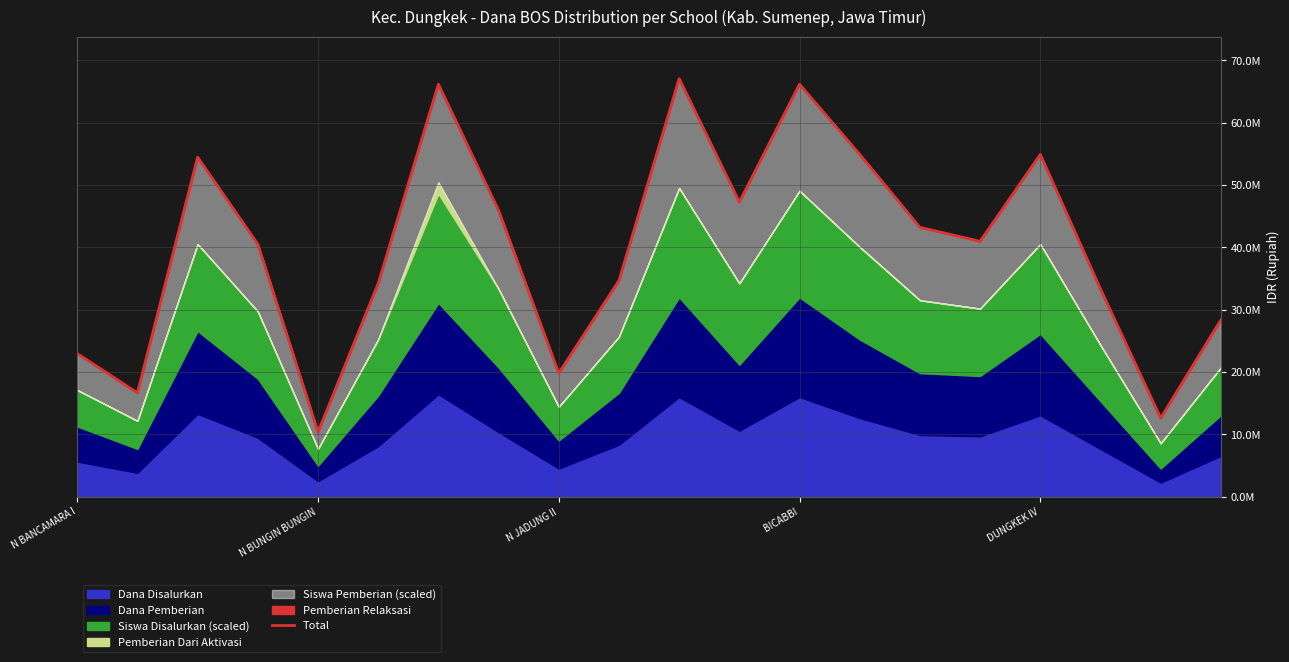

Between N JADUNG II and 18, which is larger?

N JADUNG II